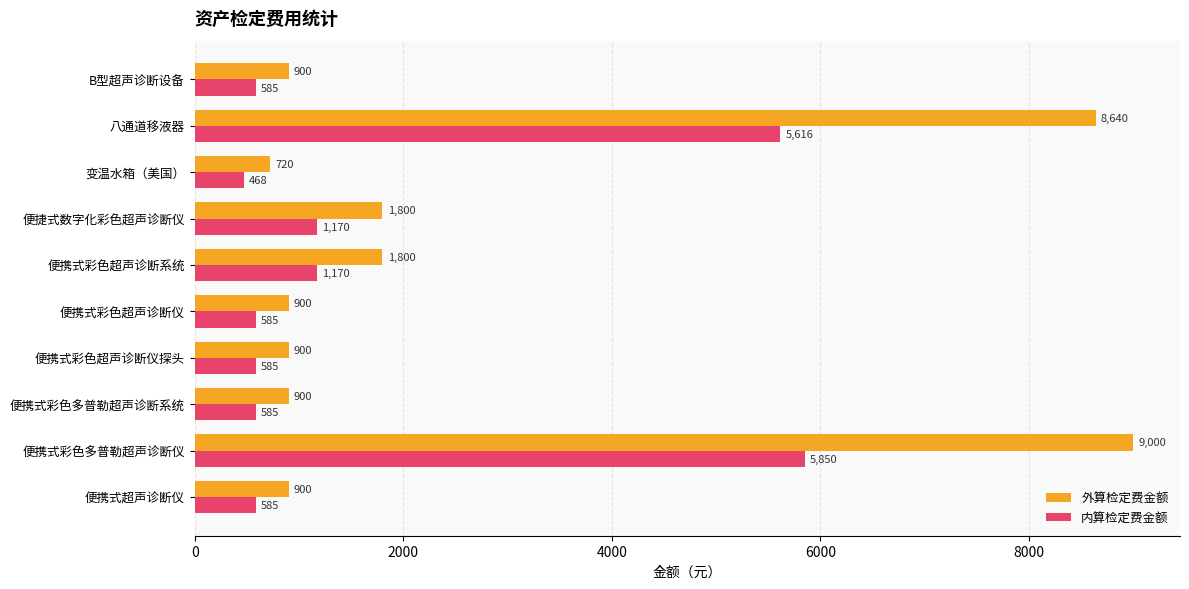

What is the difference between the maximum and minimum values in the 外算检定费金额 series?

8280